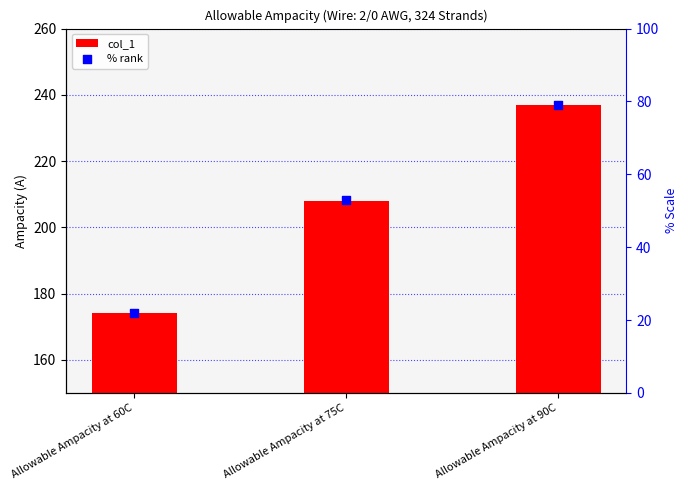

Is the value of % rank at Allowable Ampacity at 75C greater than the value of col_1 at Allowable Ampacity at 90C?

No